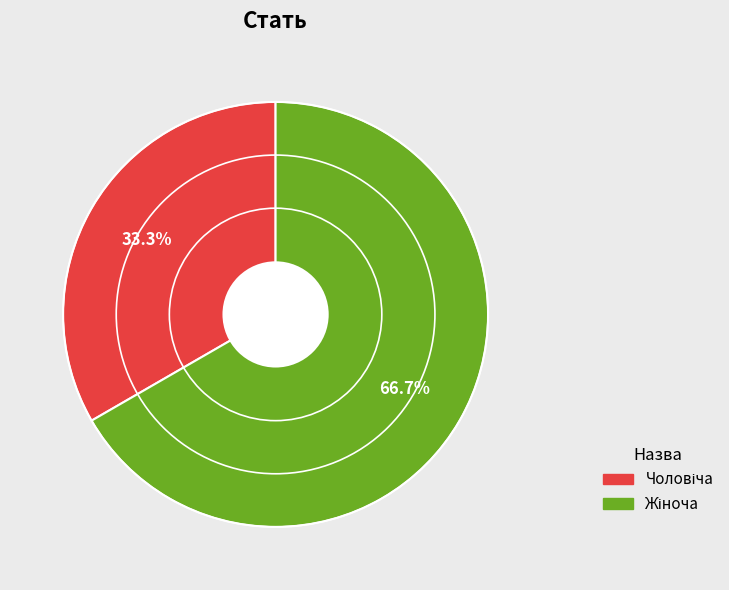

To the nearest percent, what is the average slice percentage?

50%